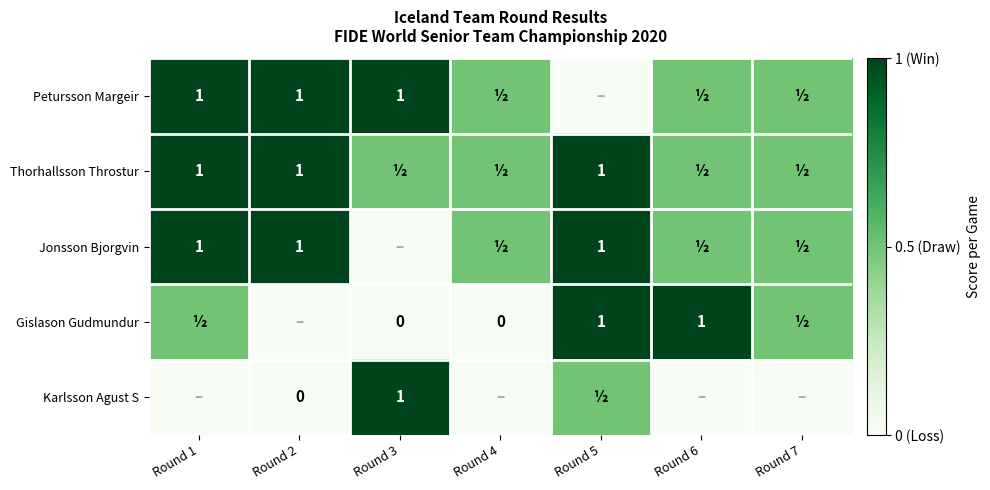

Is it true that Petursson Margeir equals 1.0 at Round 3?

True